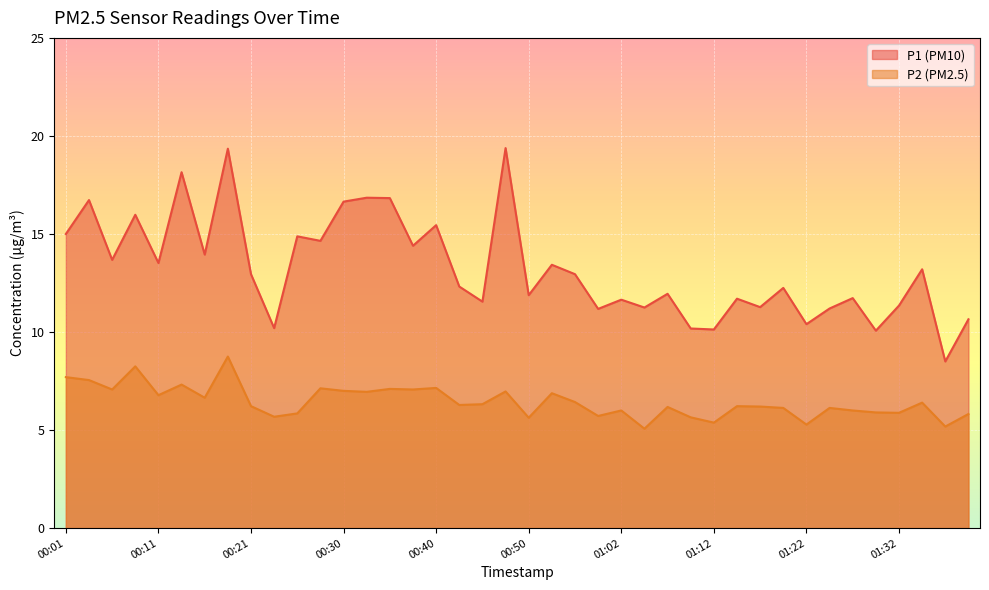

List the series in order of their peak value, lowest first.

P2 (PM2.5), P1 (PM10)